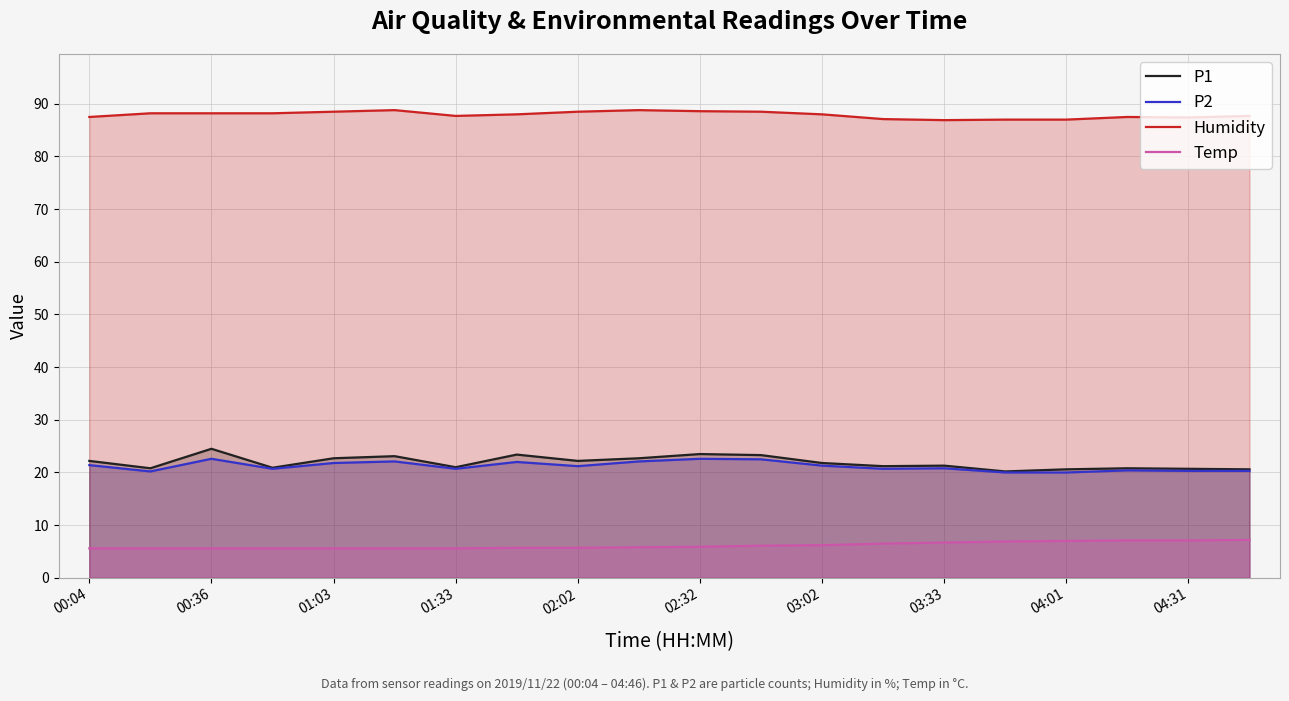

Reading left to right, list all the values displayed in this chart.

P1: 22.2	20.8	24.5	20.9	22.7	23.1	21.0	23.4	22.2	22.7	23.5	23.3	21.8	21.2	21.3	20.2	20.6	20.8	20.7	20.6
P2: 21.4	20.2	22.6	20.7	21.8	22.1	20.7	22.0	21.2	22.1	22.6	22.5	21.3	20.7	20.8	20.0	20.0	20.4	20.3	20.3
Humidity: 87.5	88.2	88.2	88.2	88.5	88.8	87.7	88.0	88.5	88.8	88.6	88.5	88.0	87.1	86.9	87.0	87.0	87.5	87.4	87.7
Temp: 5.6	5.6	5.6	5.6	5.6	5.6	5.6	5.7	5.7	5.8	5.9	6.1	6.2	6.5	6.7	6.9	7.0	7.1	7.1	7.2